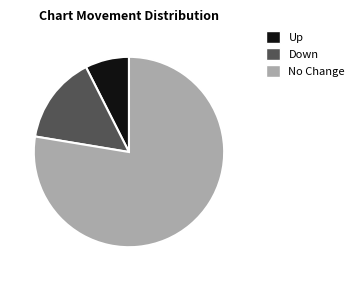

Rank the categories by value from lowest to highest.

Up, Down, No Change